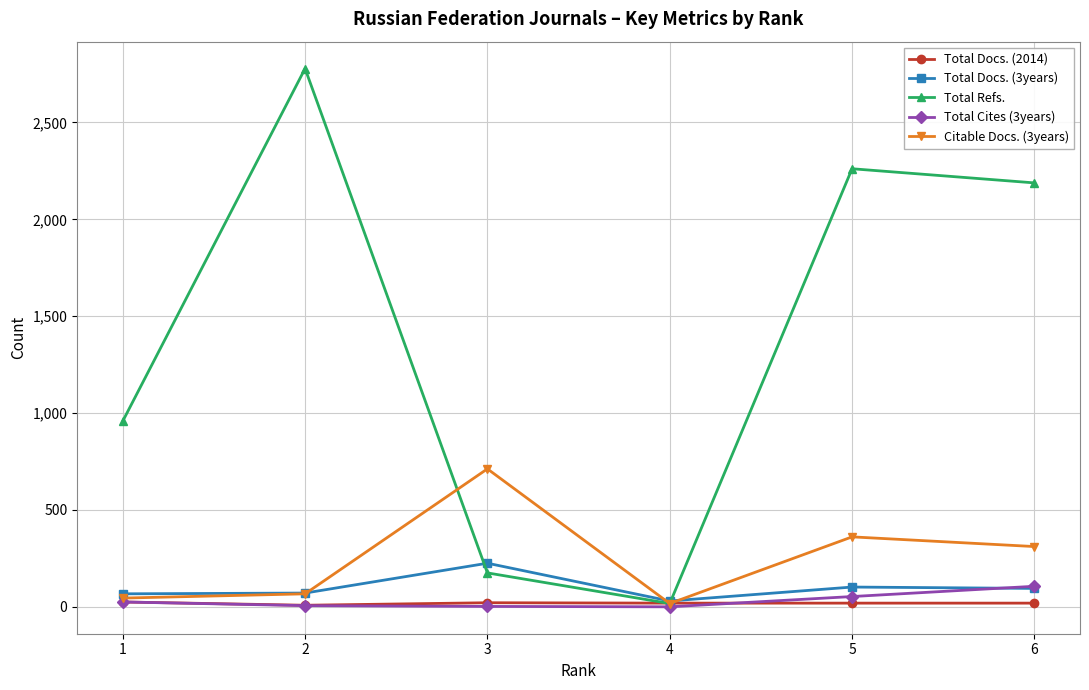

At which label does Total Refs. first exceed 2188?

2